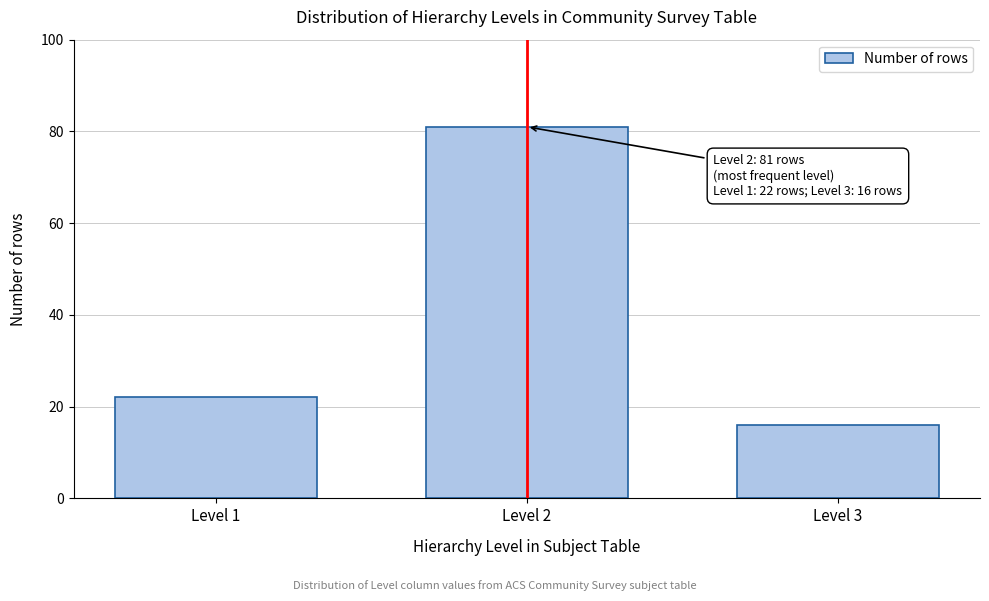

Reading left to right, list all the values displayed in this chart.

22	81	16